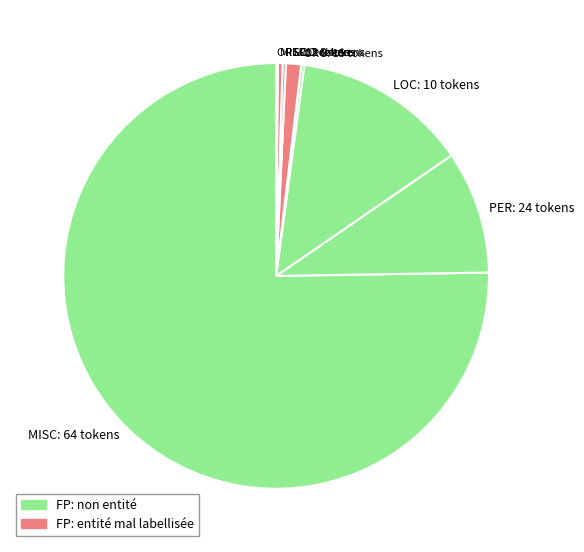

Which has a higher value, LOC: 9 tokens or PER: 24 tokens?

PER: 24 tokens